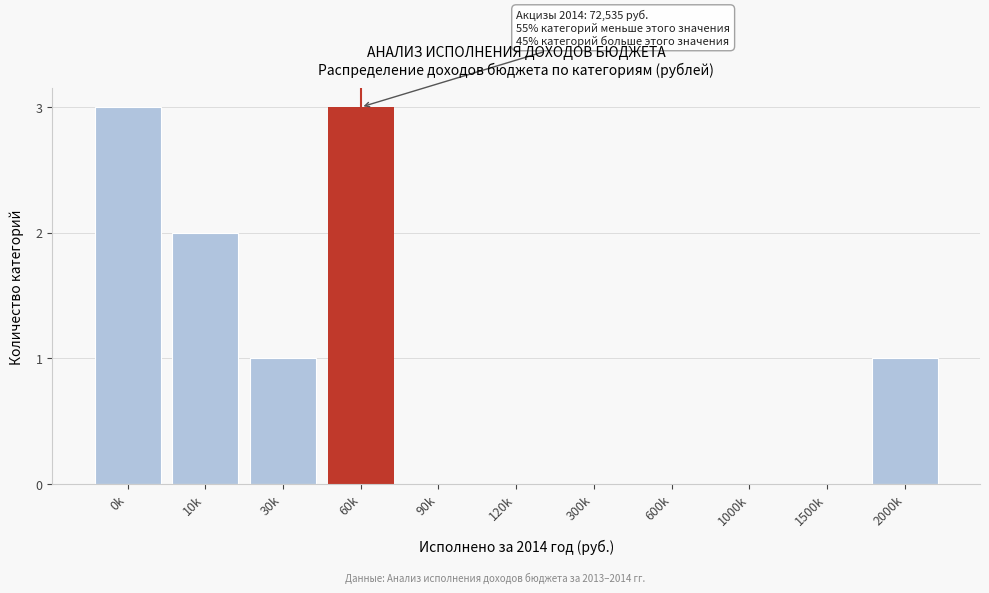

Reading left to right, extract all data points from this chart.

0k=3	10k=2	30k=1	60k=3	90k=0	120k=0	300k=0	600k=0	1000k=0	1500k=0	2000k=1